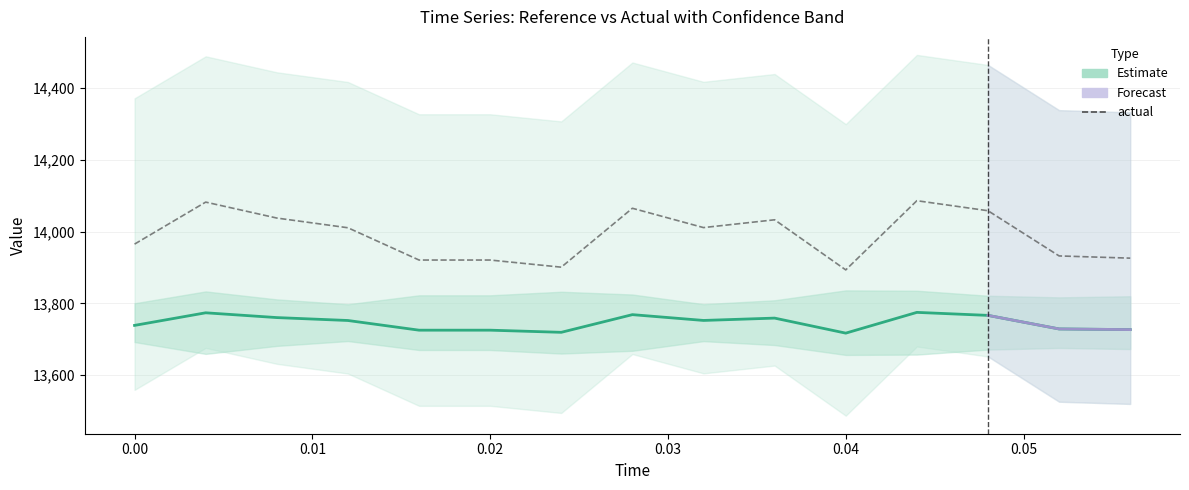

Is it true that low equals 21210.9 at 0.048?

False